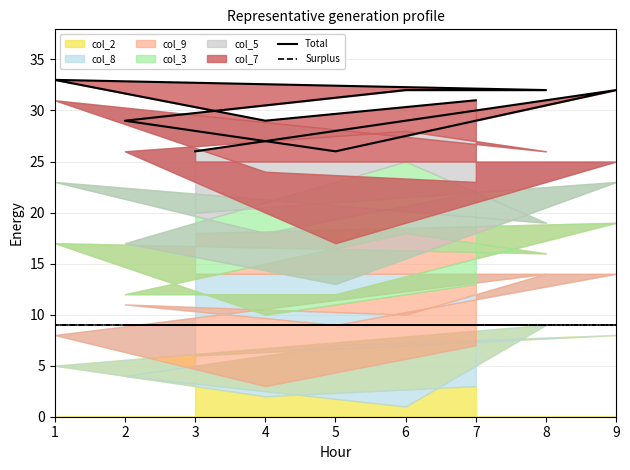

What value does the Total series have at 8?

32